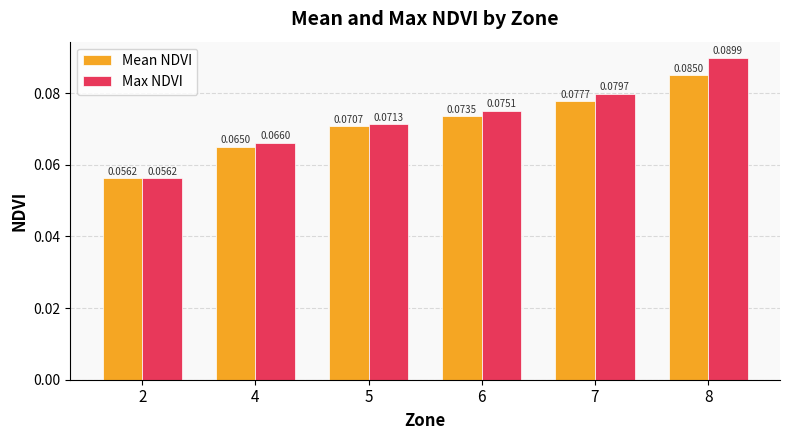

At how many categories does at least one series exceed 0?

6